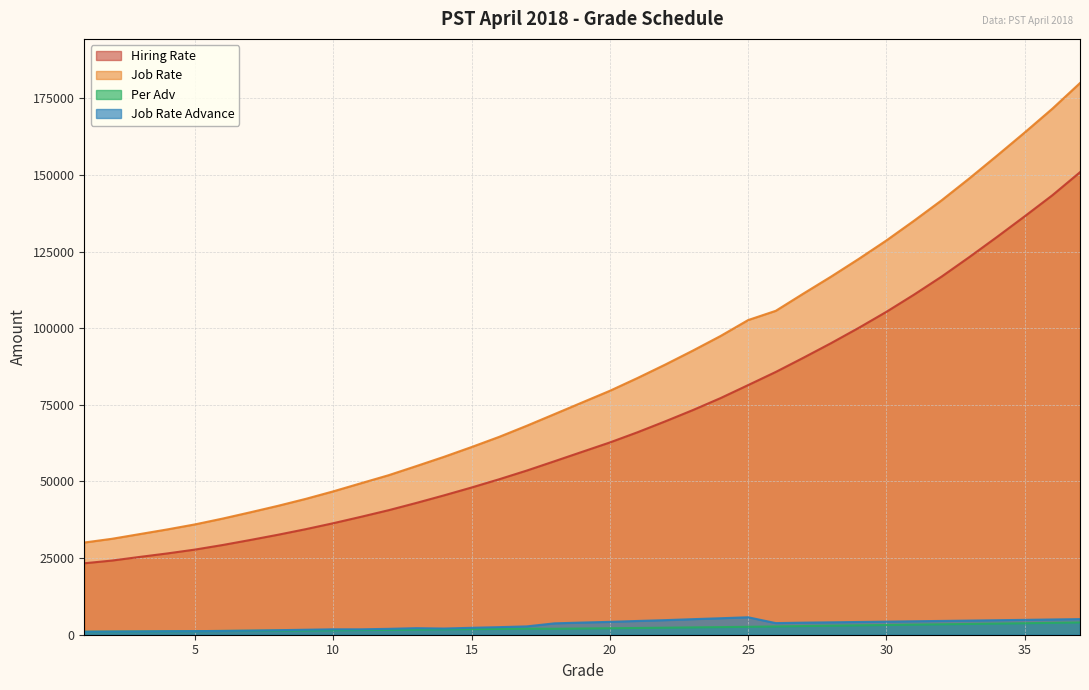

True or false: Job Rate Advance has a value of 3793 at 26.

True